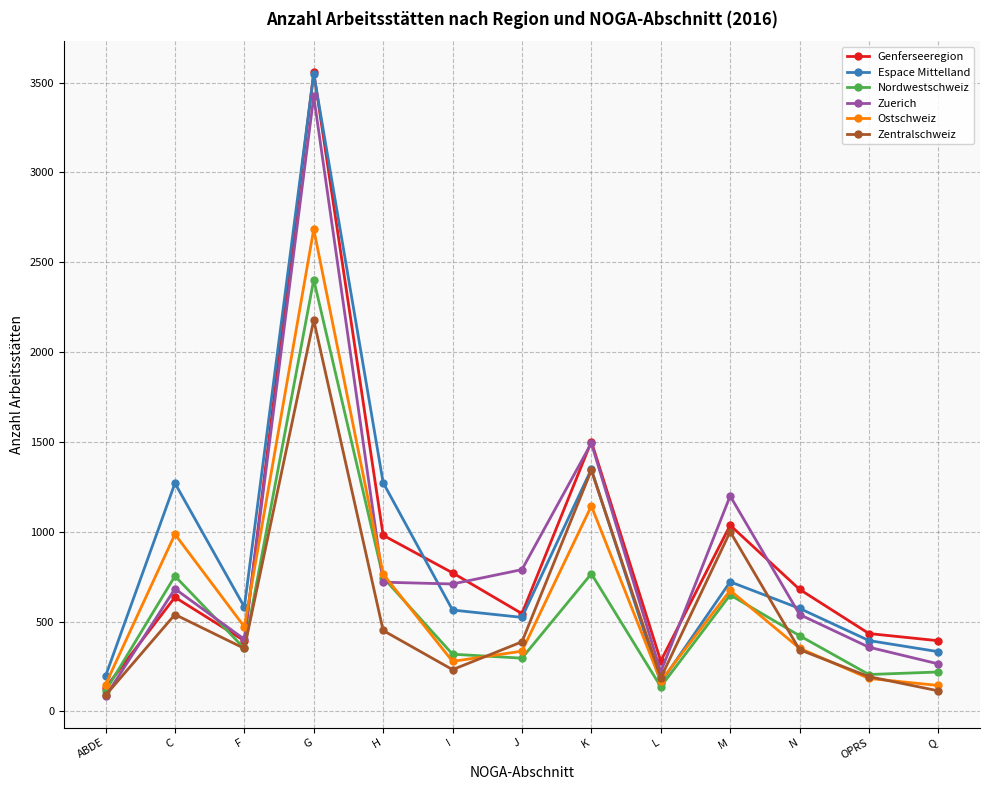

What position from the right is Q?

1